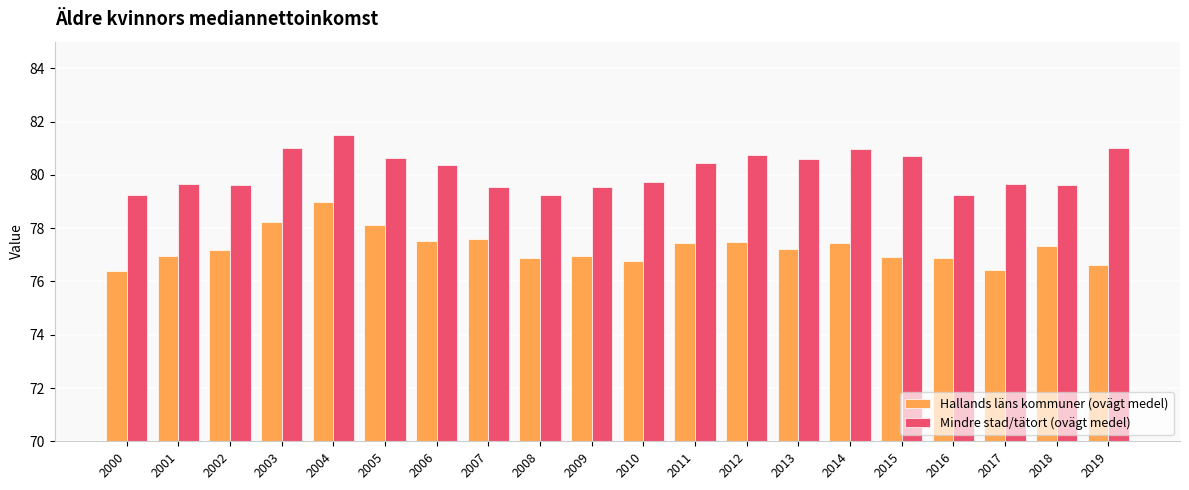

What is the sum of all Hallands läns kommuner (ovägt medel) values?

1545.3